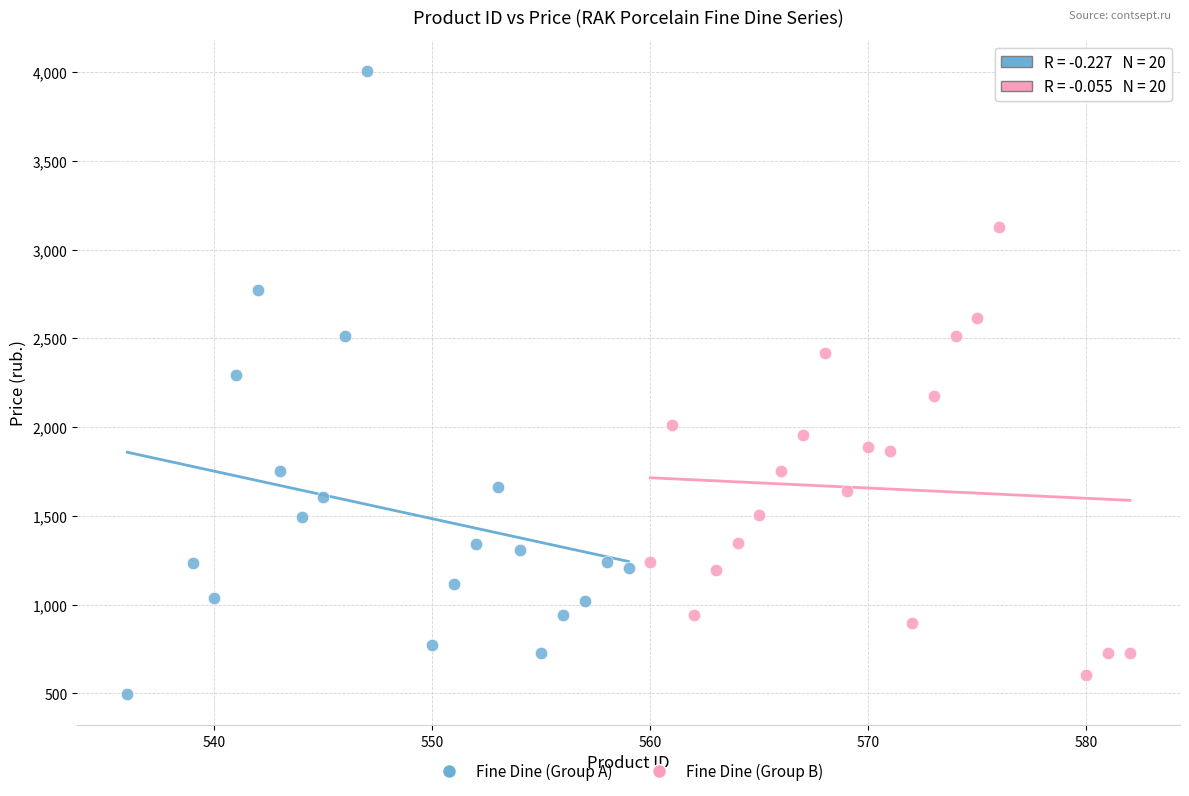

Which series reaches the maximum Y coordinate?

Fine Dine (Group A)